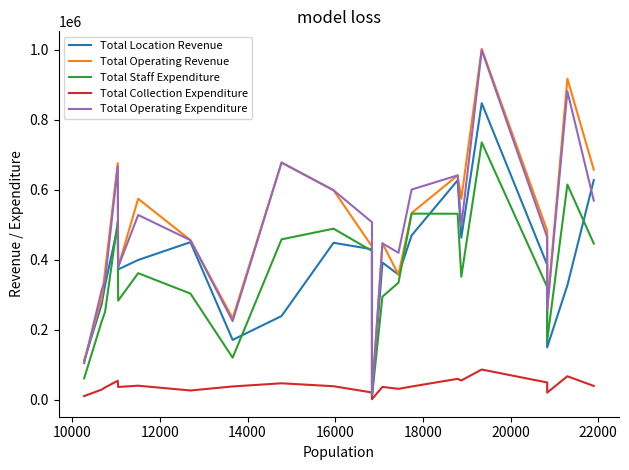

At how many categories does at least one series exceed 426673?

14